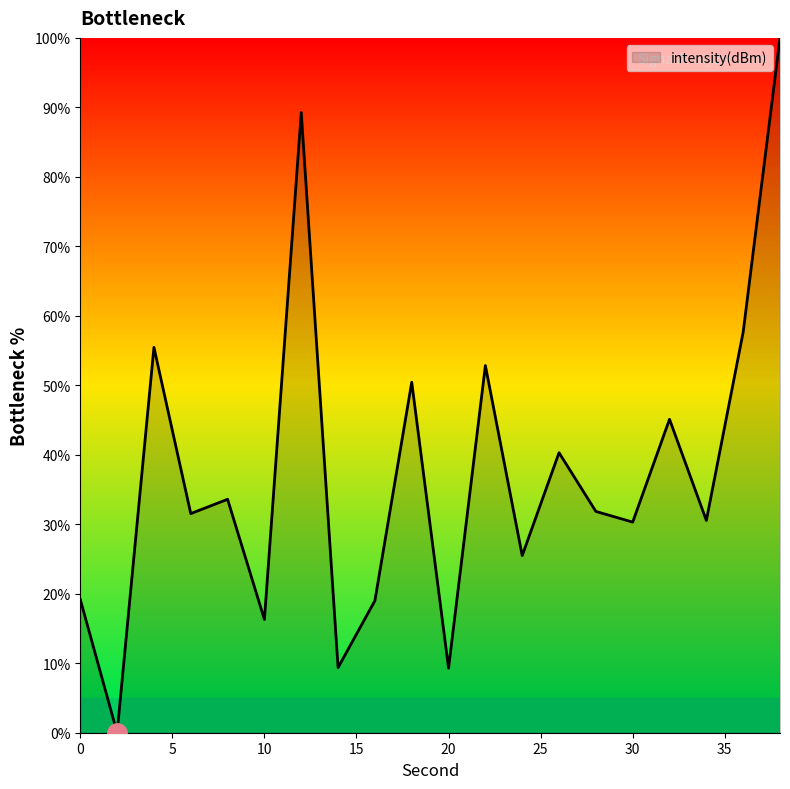

What is the maximum value shown in the chart?

100.0